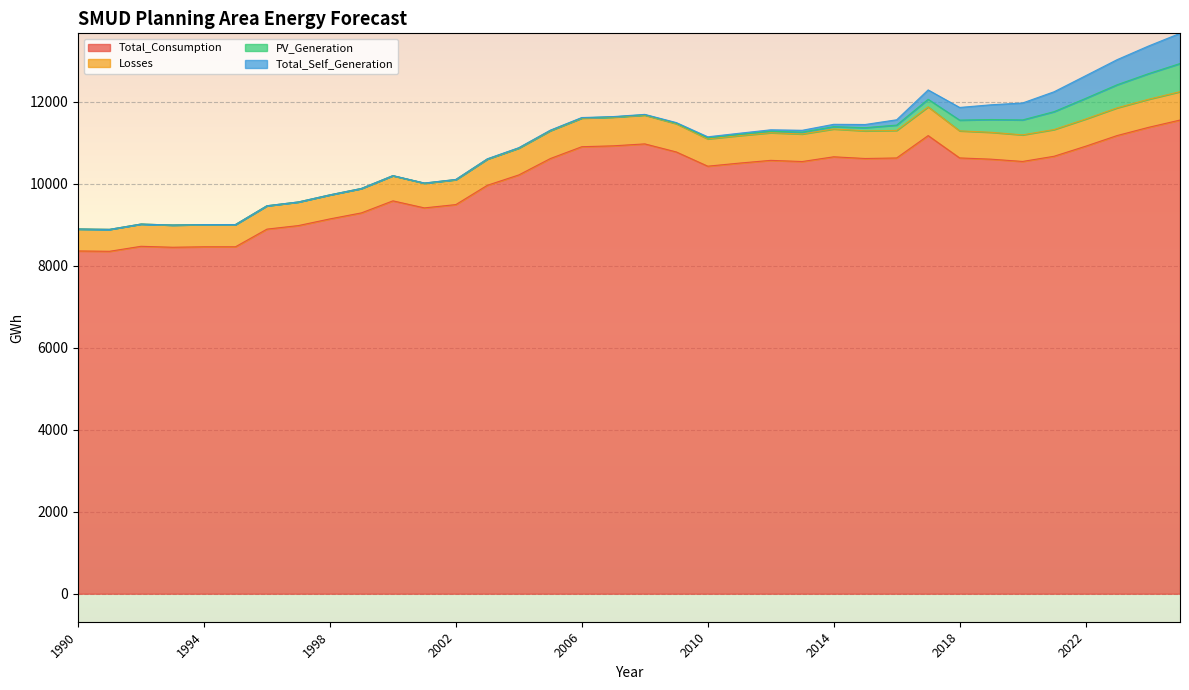

Which label corresponds to the smallest value in the chart?

1991